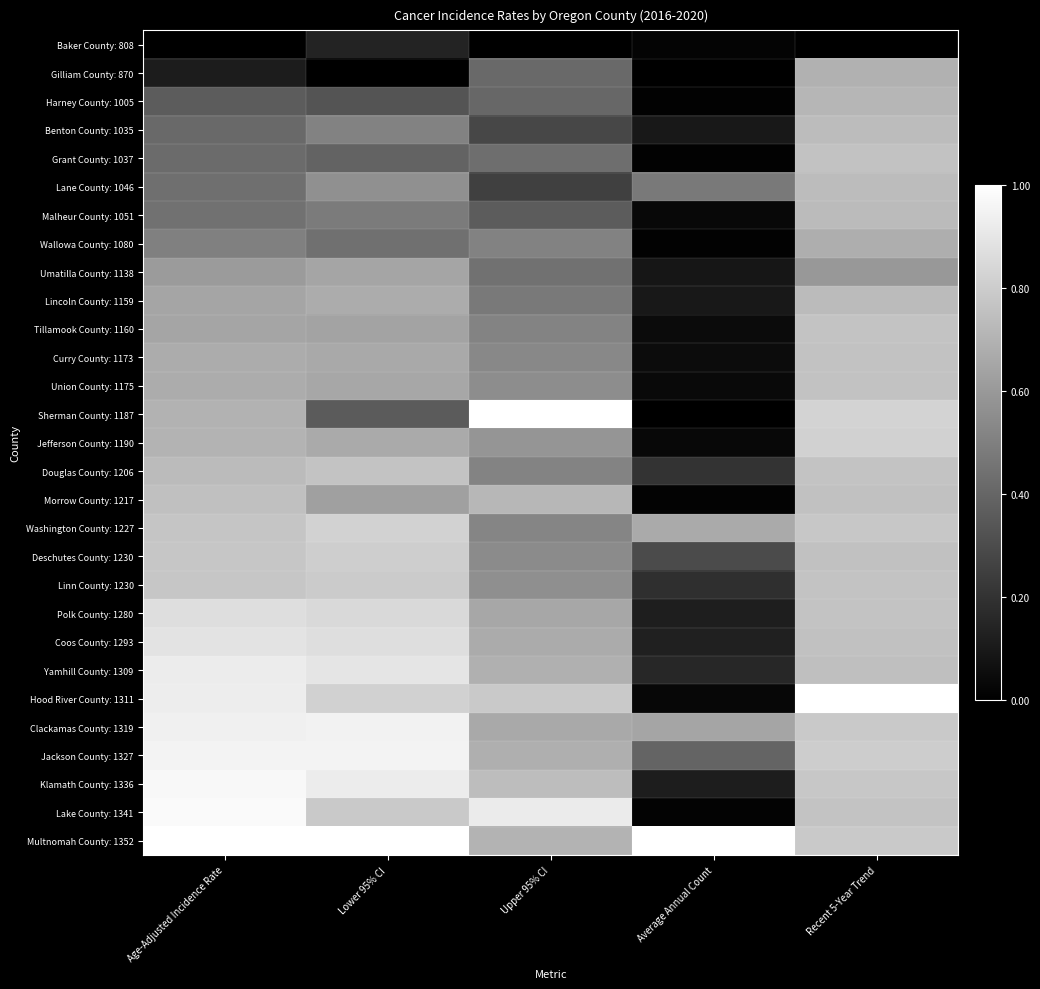

What is the difference between the highest and lowest values at Lower 95% CI?

1.0